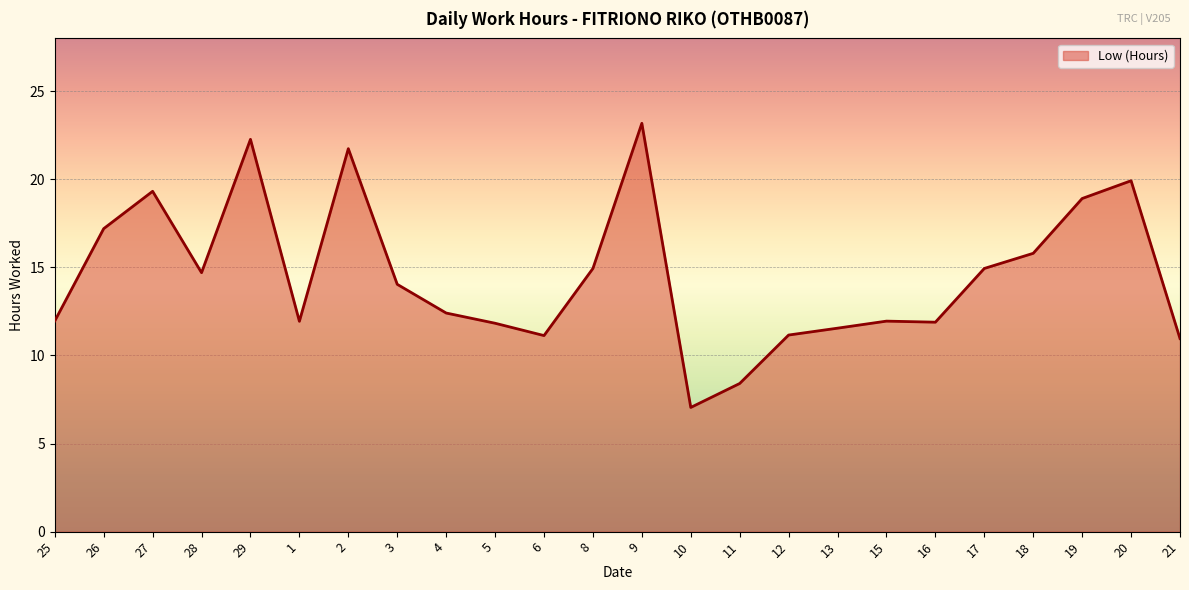

Between 12 and 16, which is larger?

16